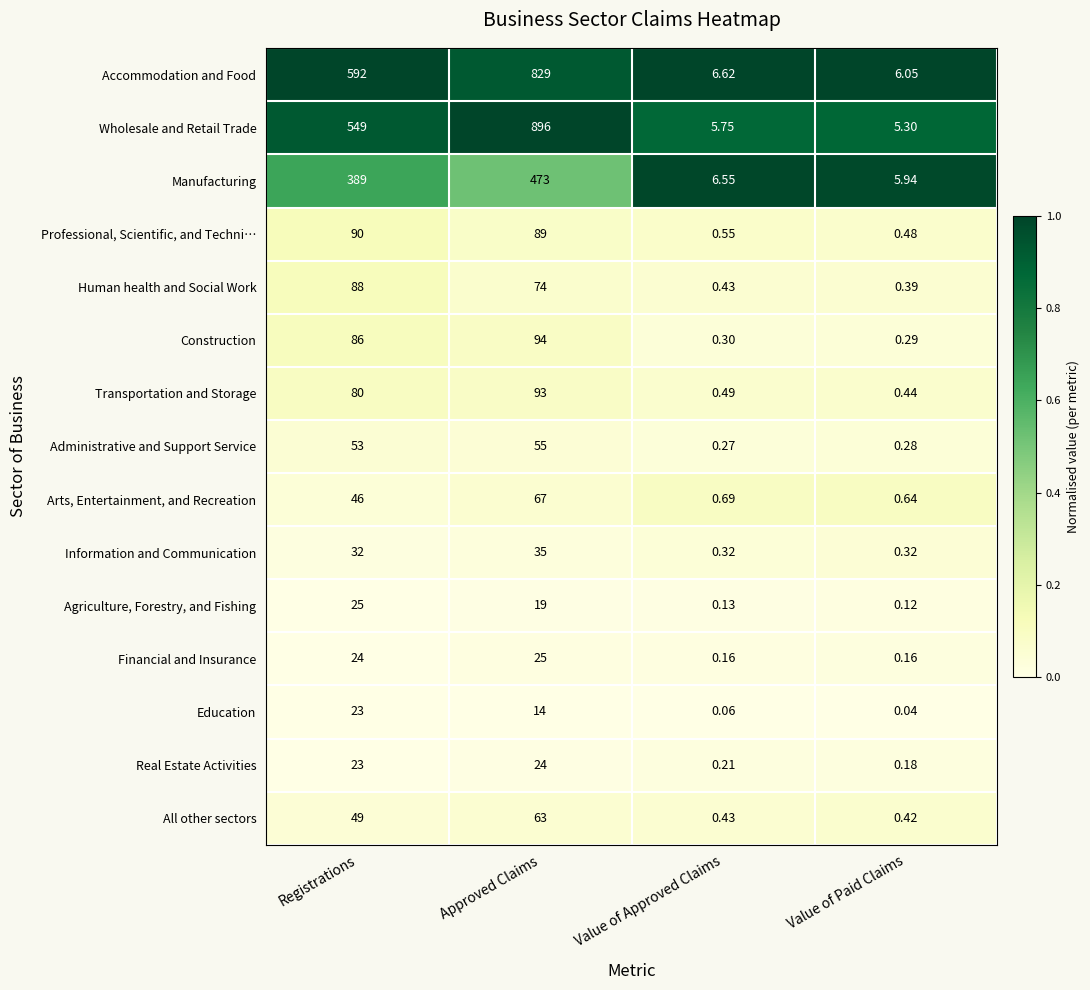

Is the value of Professional, Scientific, and Techni… at Registrations greater than the value of All other sectors at Value of Approved Claims?

Yes